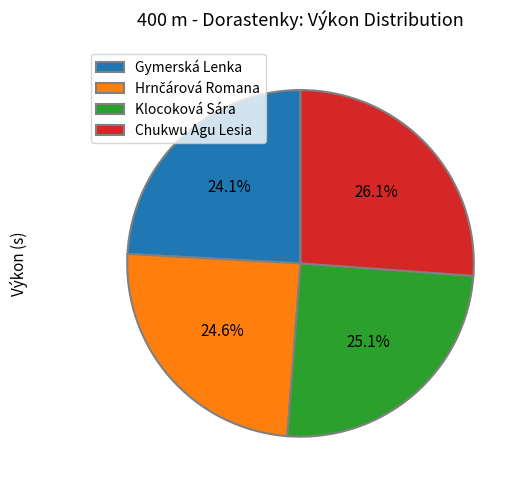

Is it true that Klocoková Sára is 25% of the pie?

True